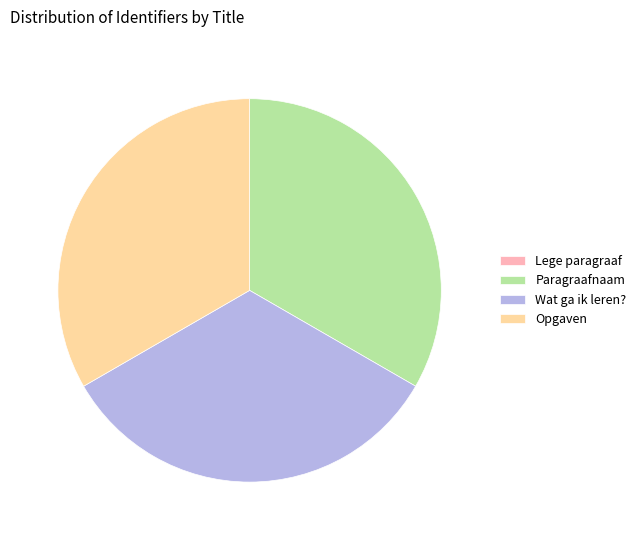

Does any single category account for the majority?

No